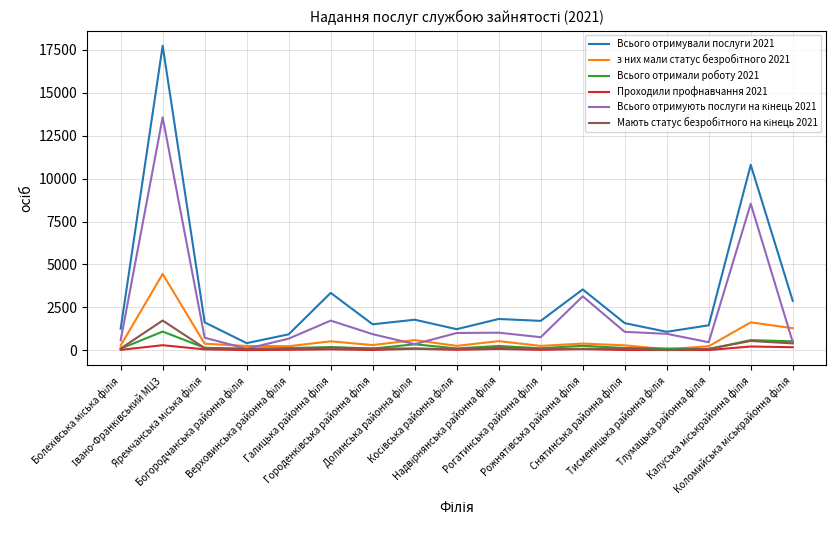

Which series has the largest total across all categories?

Всього отримували послуги 2021